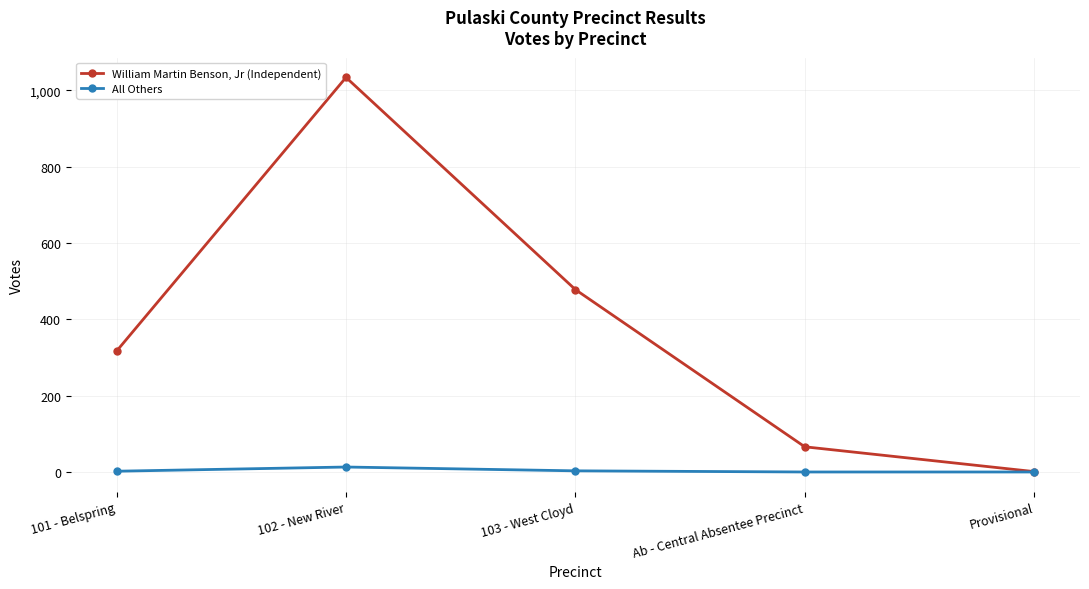

Where is the first local maximum for William Martin Benson, Jr (Independent)?

102 - New River